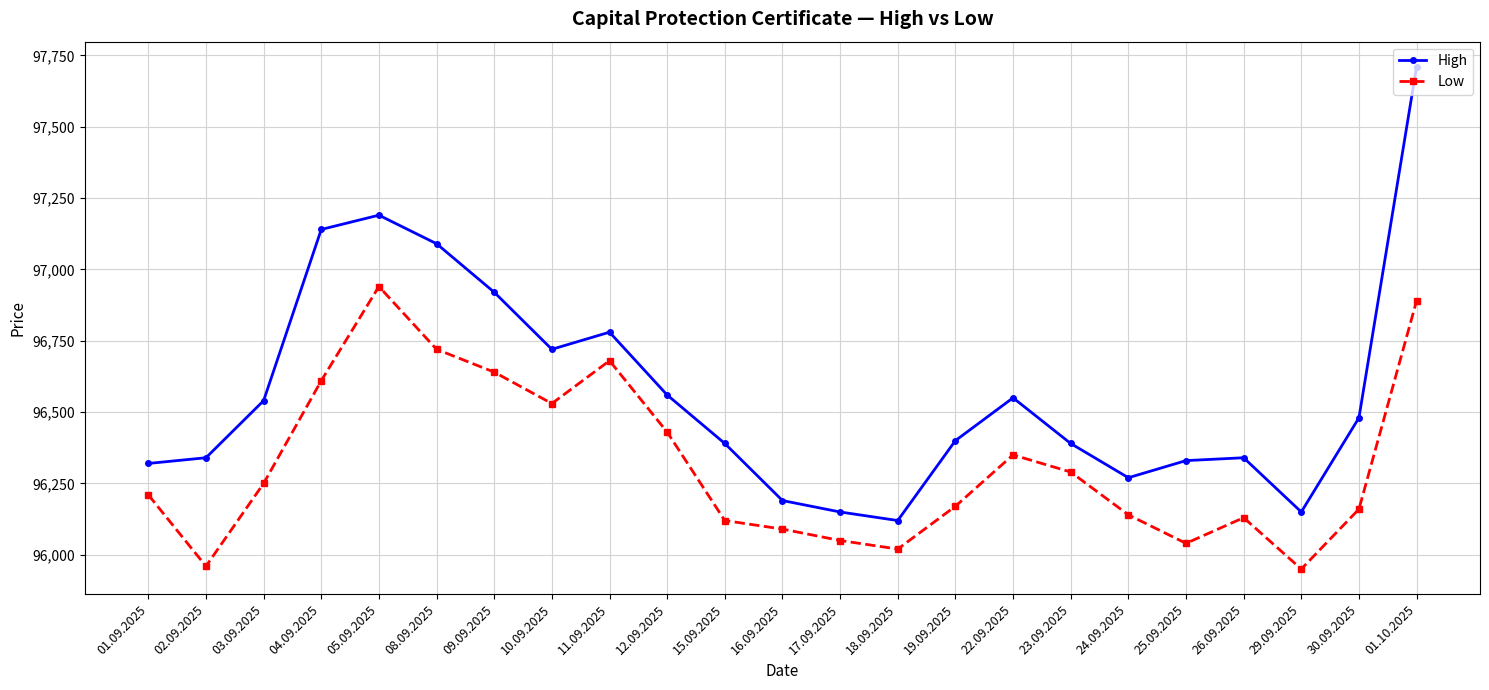

Which series has the widest spread of values?

High